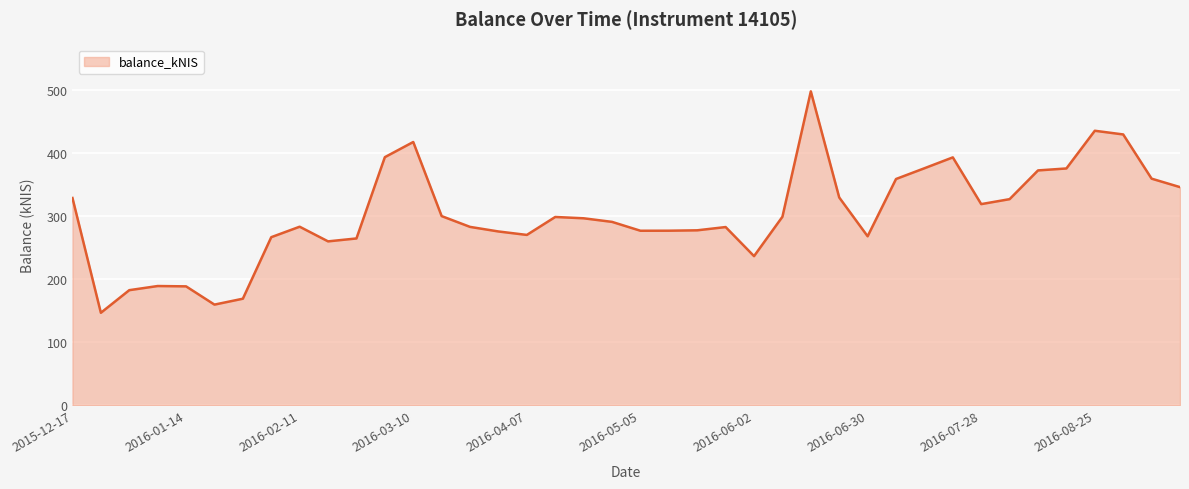

What is the minimum value shown in the chart?

147.0